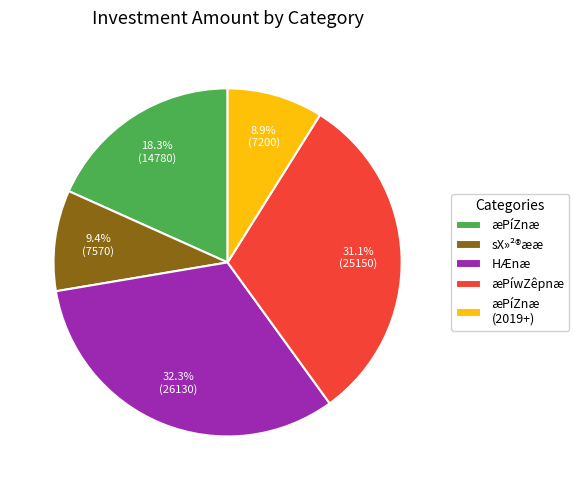

Count the number of slices in the pie.

5